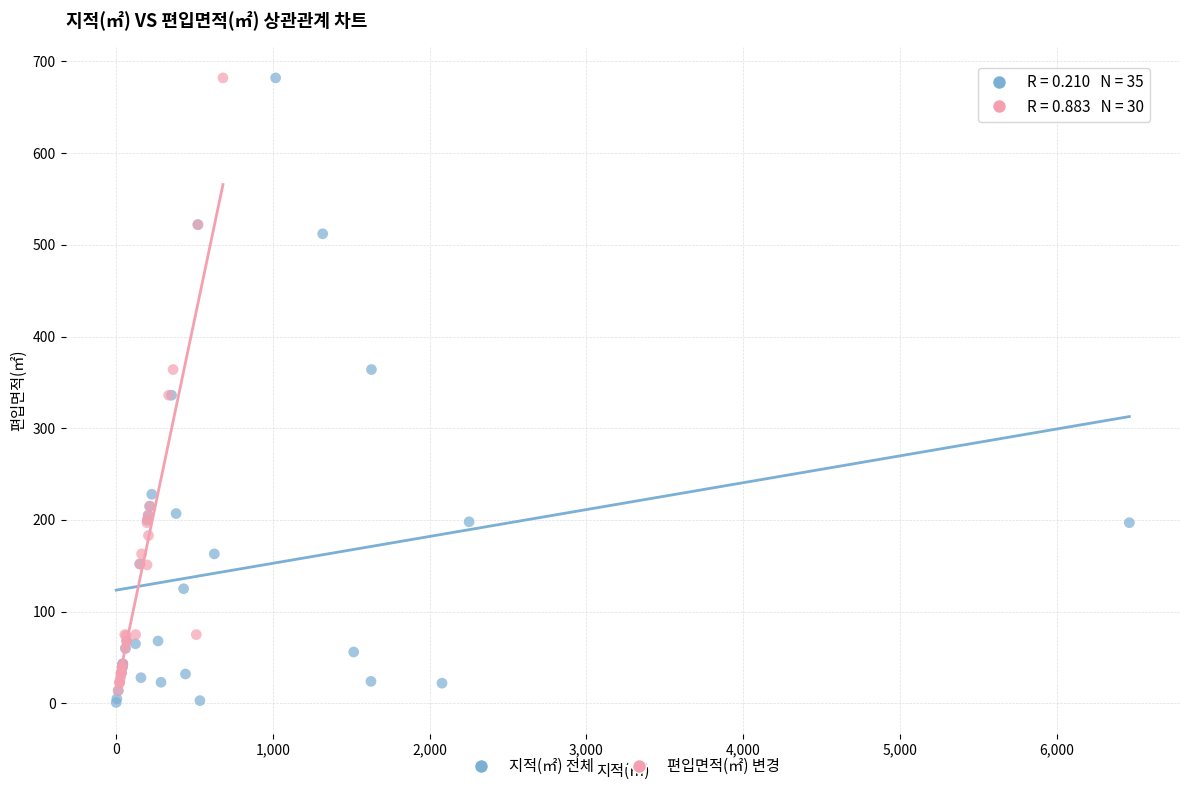

Which series has the widest spread of Y values?

지적(㎡) 전체